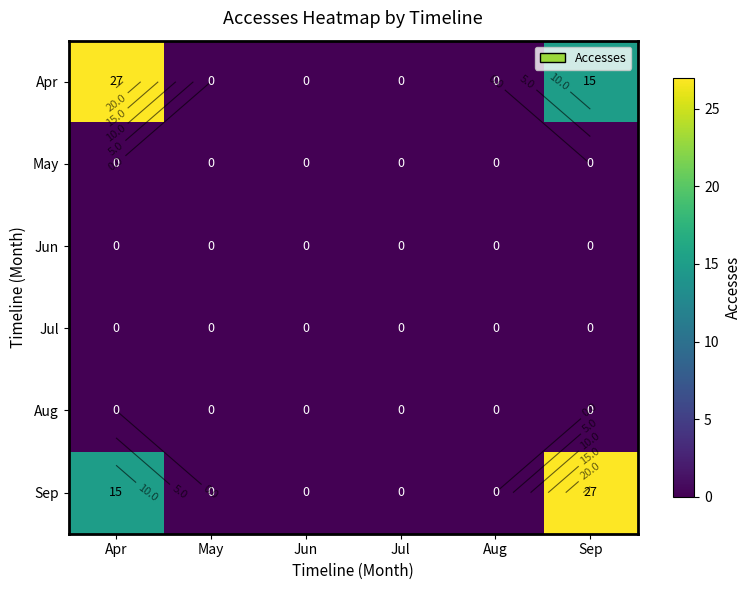

What is the maximum value shown in the chart?

27